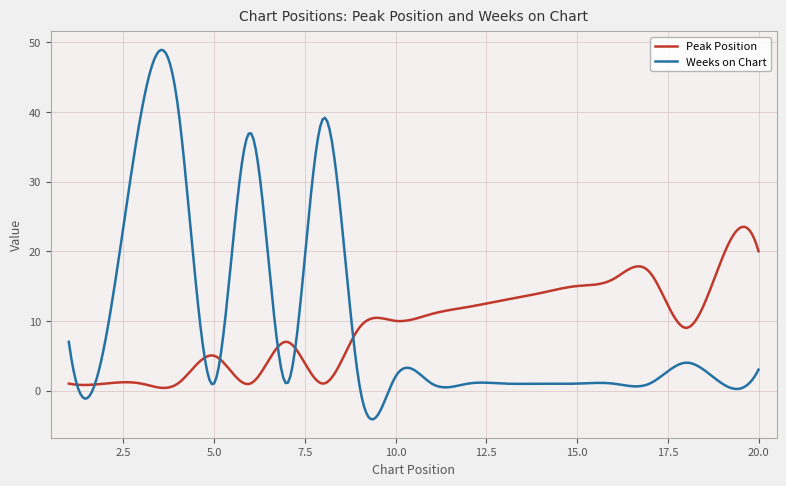

Rank the series by their maximum value, from highest to lowest.

Weeks on Chart, Peak Position